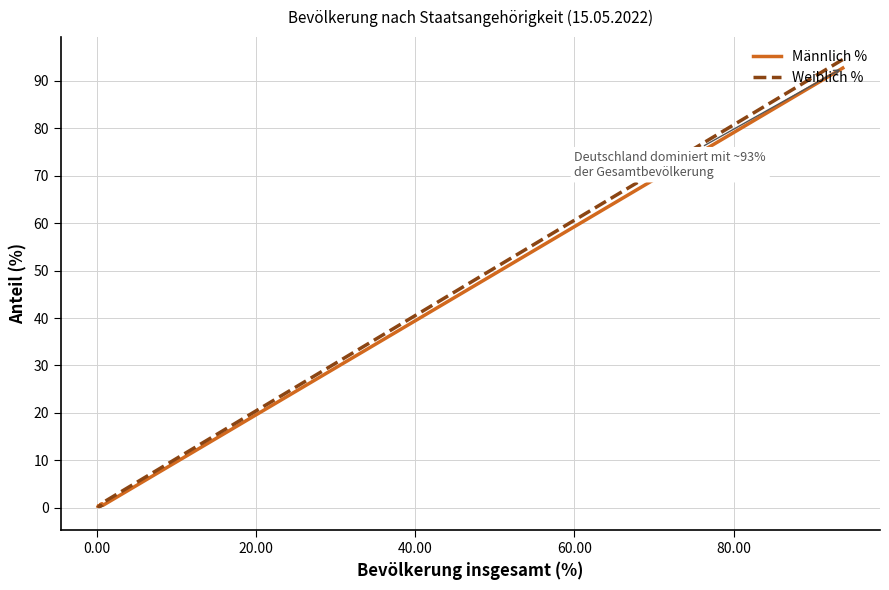

What is the value of the Männlich % point at the 6th from the left?

0.6